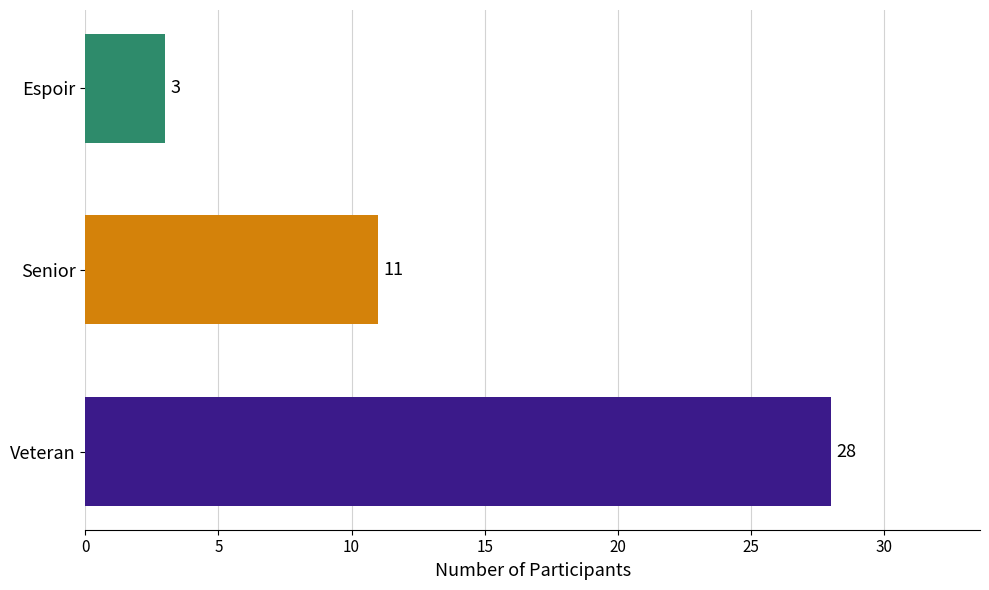

True or false: the data shows 12 at Veteran.

False